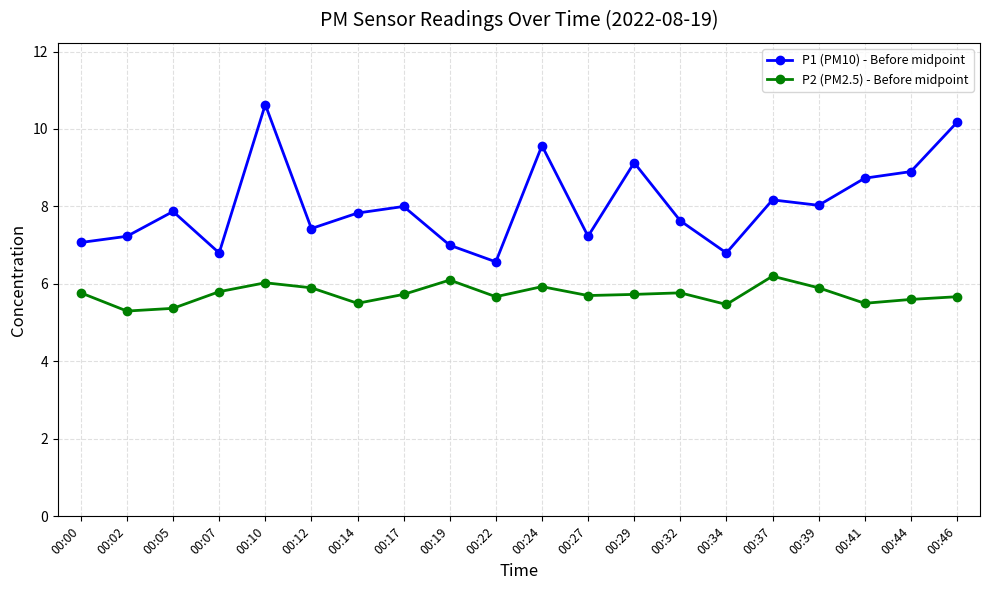

How many lines are shown in the chart?

2